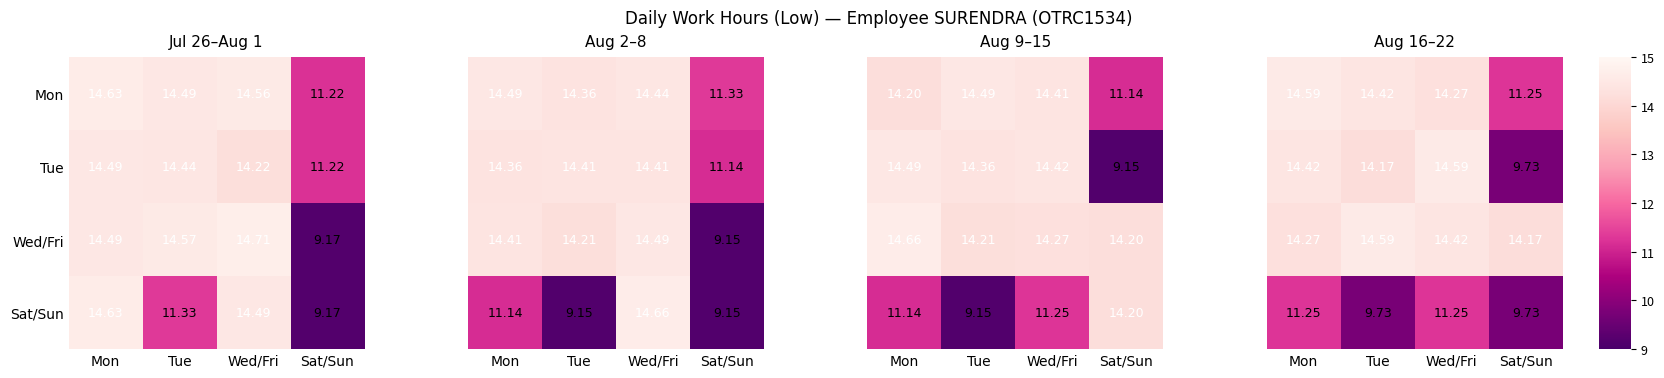

How many distinct data groups are displayed?

4